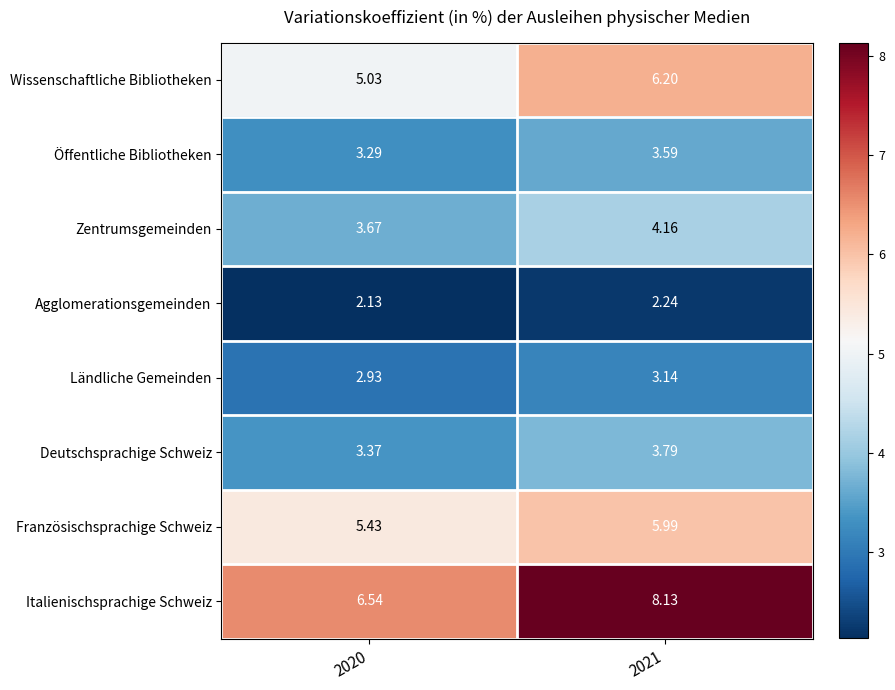

Which series has the widest spread of values?

Italienischsprachige Schweiz